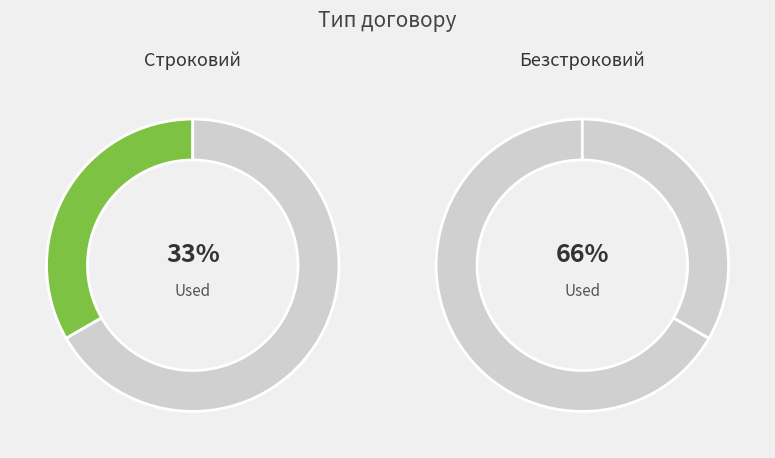

Which slice represents more than half of the pie?

Безстроковий